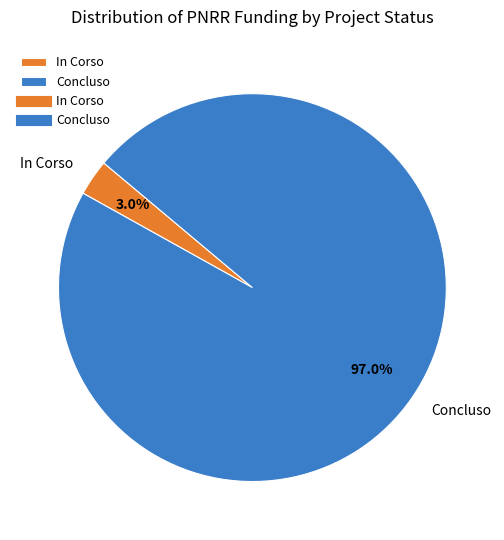

Do Concluso and In Corso together represent more than half of the pie?

Yes